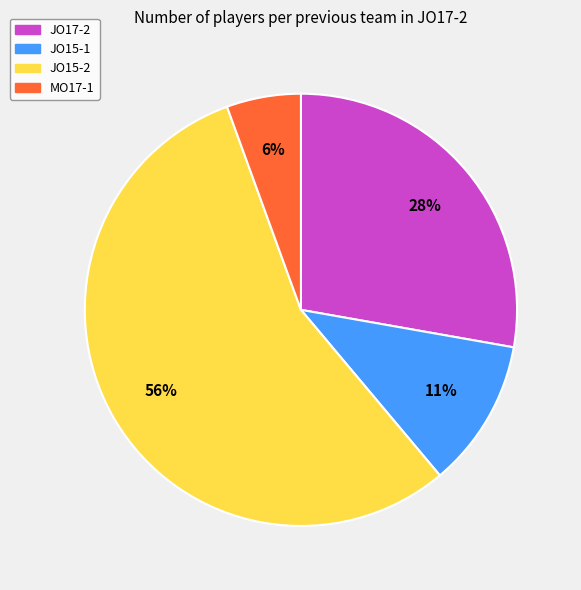

Is it true that JO15-1 is 11% of the pie?

True